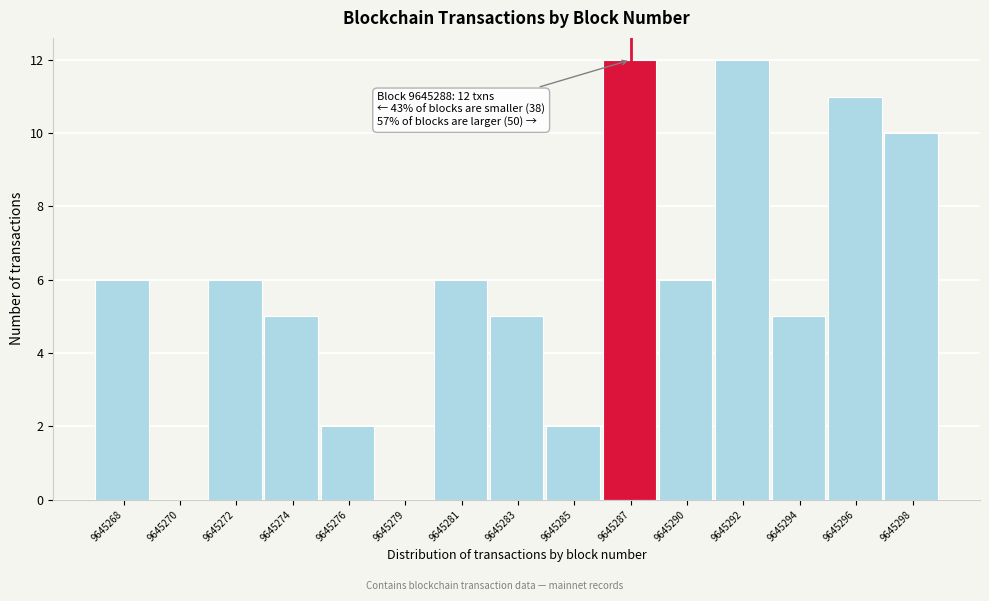

Reading right to left, list all the values displayed in this chart.

9645298=10	9645296=11	9645294=5	9645292=12	9645290=6	9645287=12	9645285=2	9645283=5	9645281=6	9645279=0	9645276=2	9645274=5	9645272=6	9645270=0	9645268=6